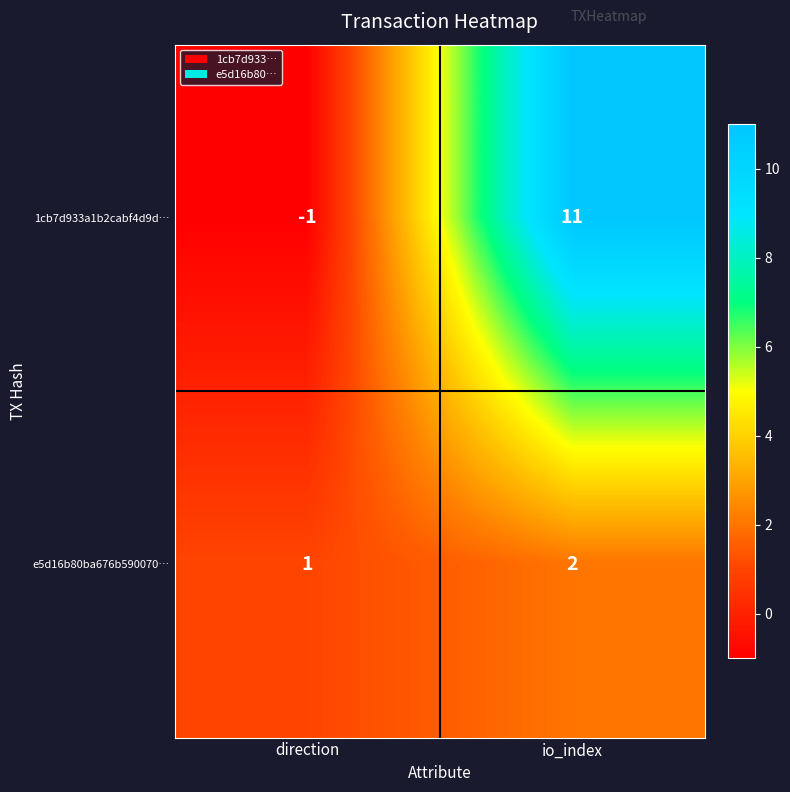

Rank the series at direction from lowest to highest value.

1cb7d933a1b2cabf4d9d…, e5d16b80ba676b590070…